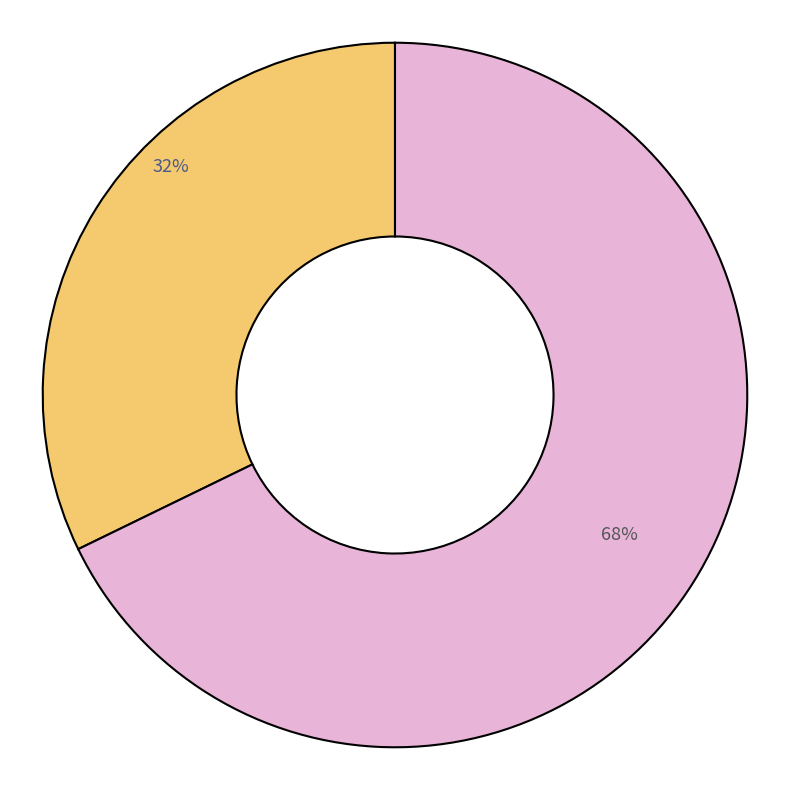

To the nearest percent, what is the average slice percentage?

50%